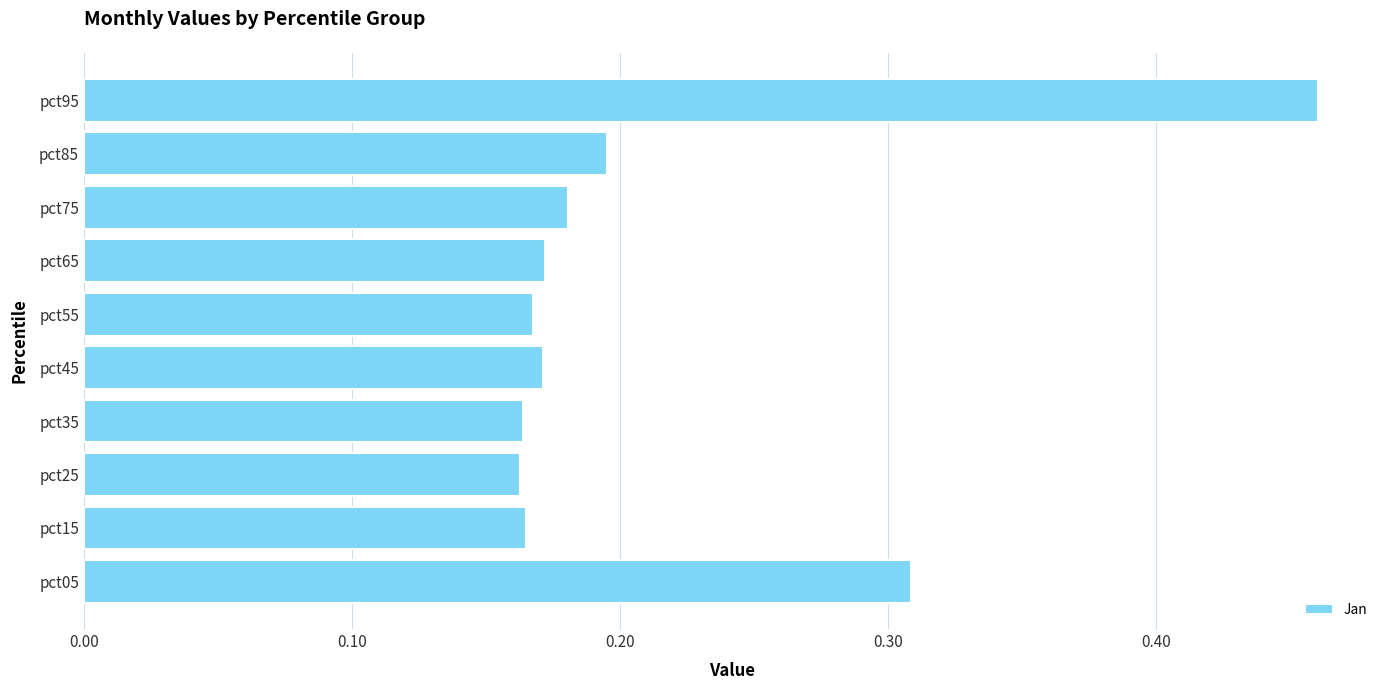

Which label corresponds to the largest value in the chart?

pct95